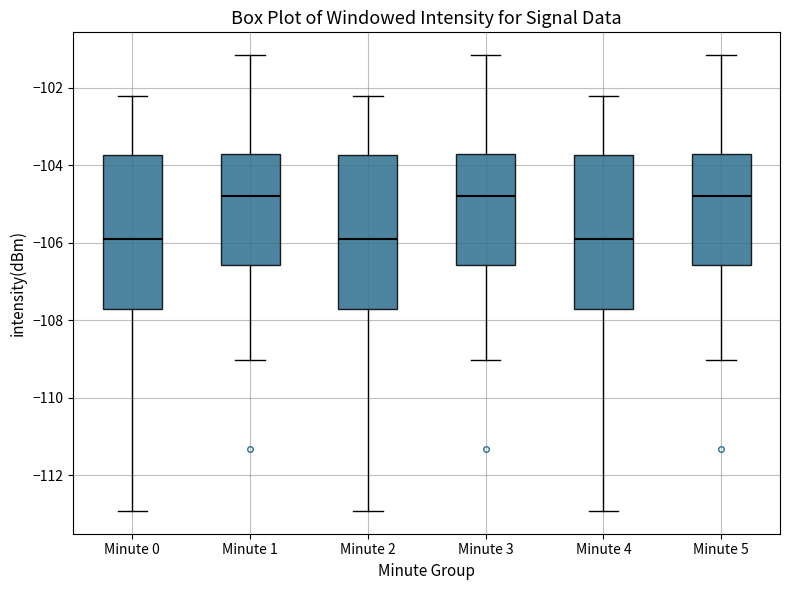

Reading left to right, transcribe this box plot: for each box, give where its median line is, the range the box spans, and where its two whiskers end, as read against the y-axis. The values are not printed on the chart, so give them approximately, as read against the axis.

Minute 0: median -105.8, box -107.8 to -103.8, whiskers -113.0 to -102.2
Minute 1: median -104.8, box -106.6 to -103.8, whiskers -109.0 to -101.2
Minute 2: median -105.8, box -107.8 to -103.8, whiskers -113.0 to -102.2
Minute 3: median -104.8, box -106.6 to -103.8, whiskers -109.0 to -101.2
Minute 4: median -105.8, box -107.8 to -103.8, whiskers -113.0 to -102.2
Minute 5: median -104.8, box -106.6 to -103.8, whiskers -109.0 to -101.2